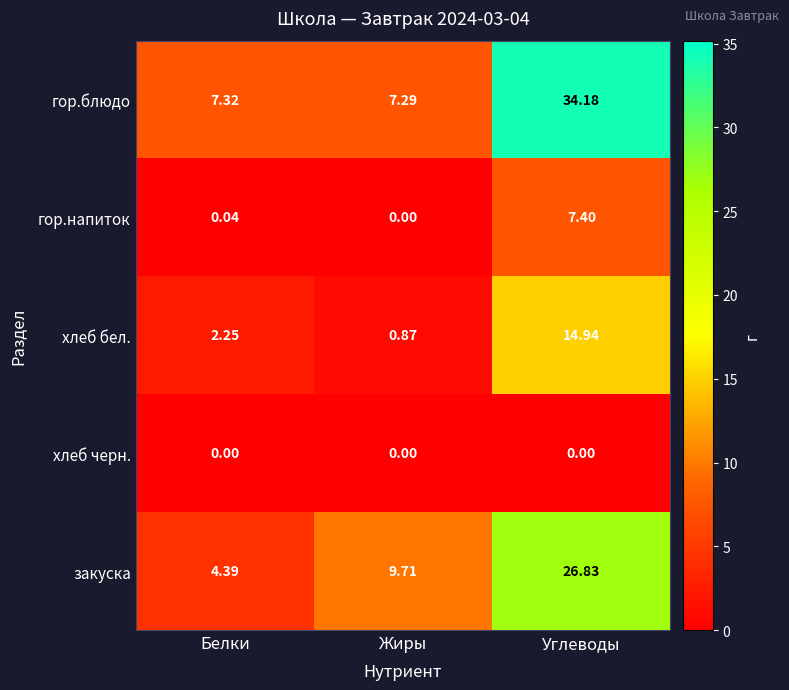

List the series in order of their peak value, highest first.

гор.блюдо, закуска, хлеб бел., гор.напиток, хлеб черн.